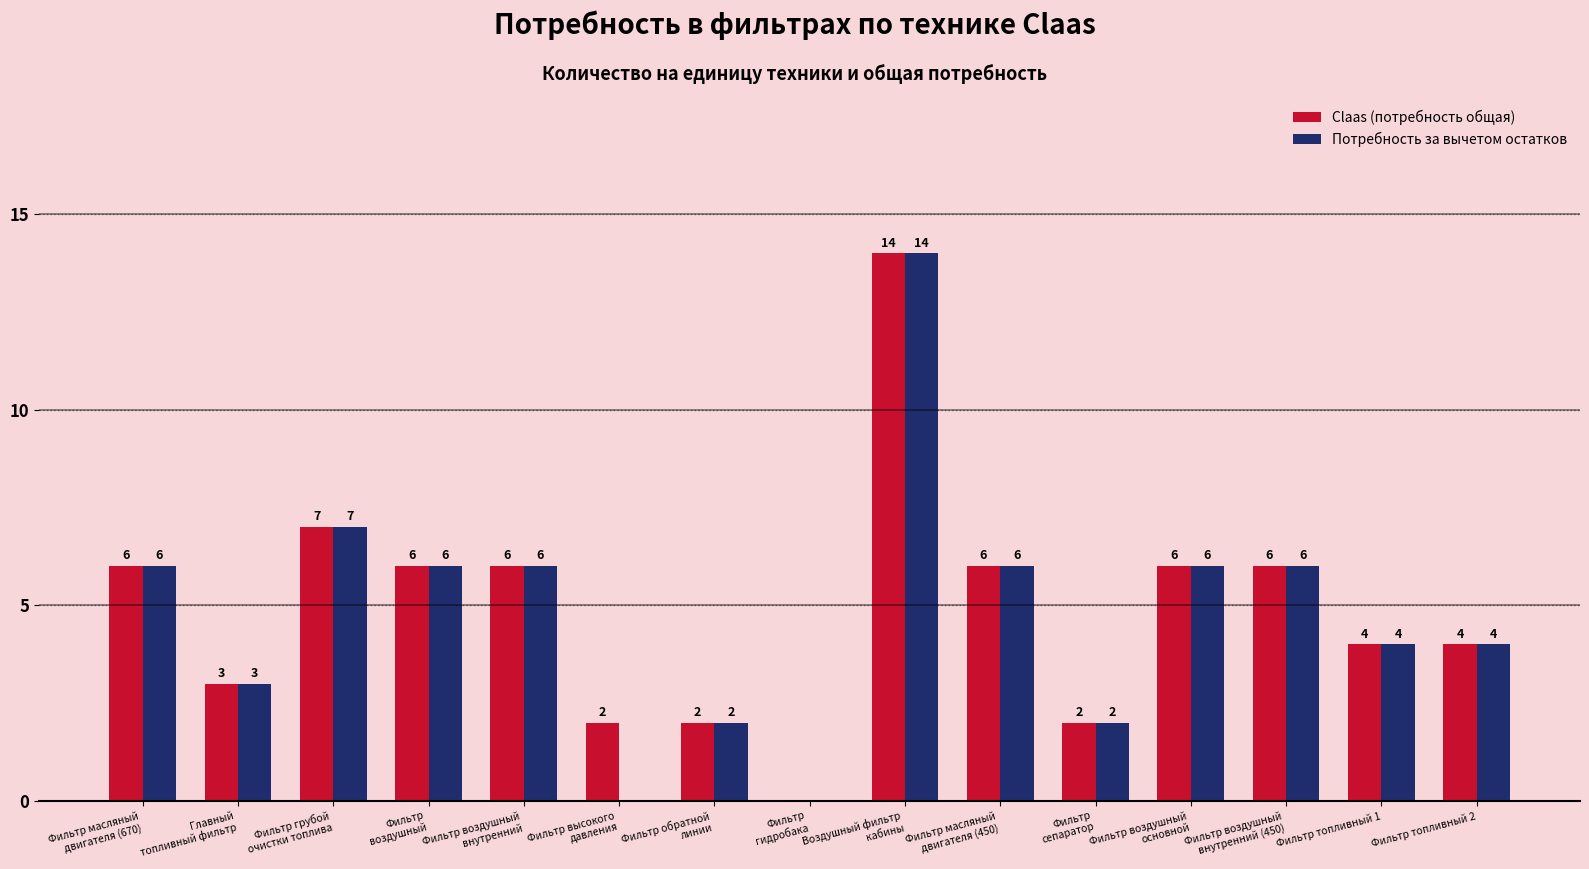

Which series has the largest total across all categories?

Claas (потребность общая)